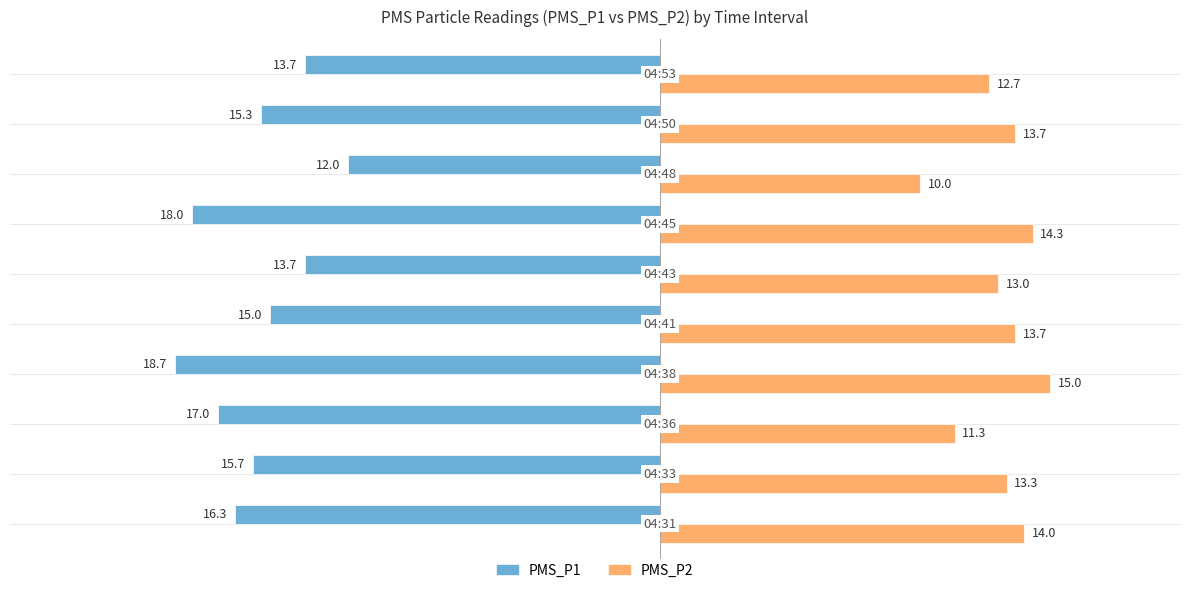

What is the average value of the PMS_P1 series?

-15.5